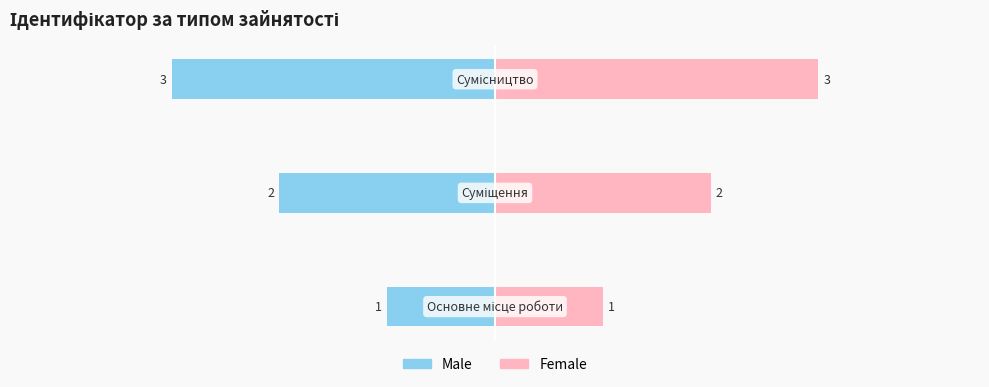

How many Male values are between -3 and -1?

3